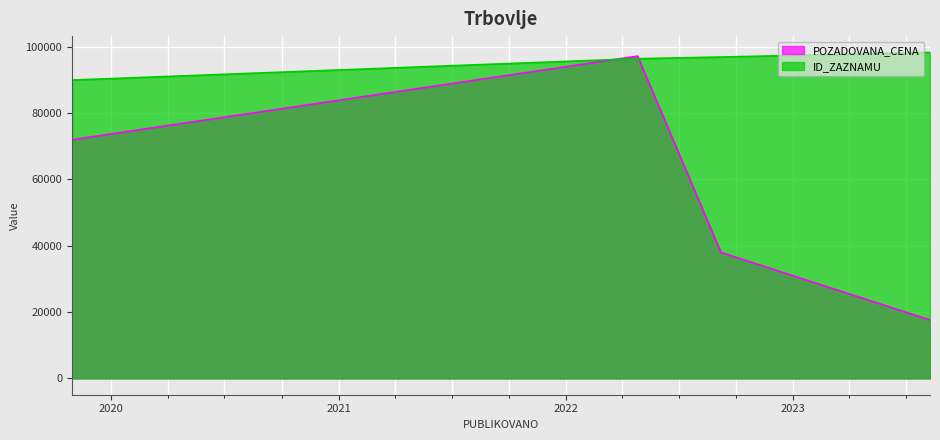

Is the value of ID_ZAZNAMU at 2022-09-07 greater than the value of POZADOVANA_CENA at 2023-08-09?

Yes